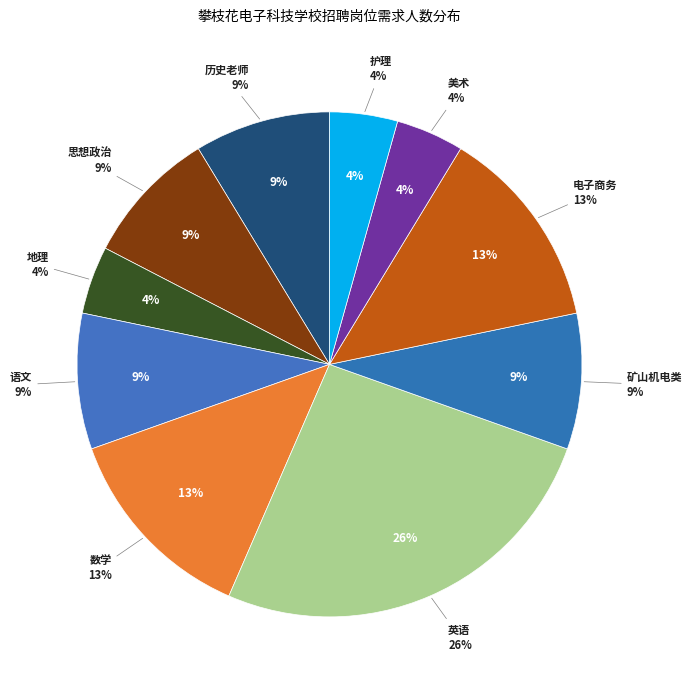

How many slices are in this pie chart?

10